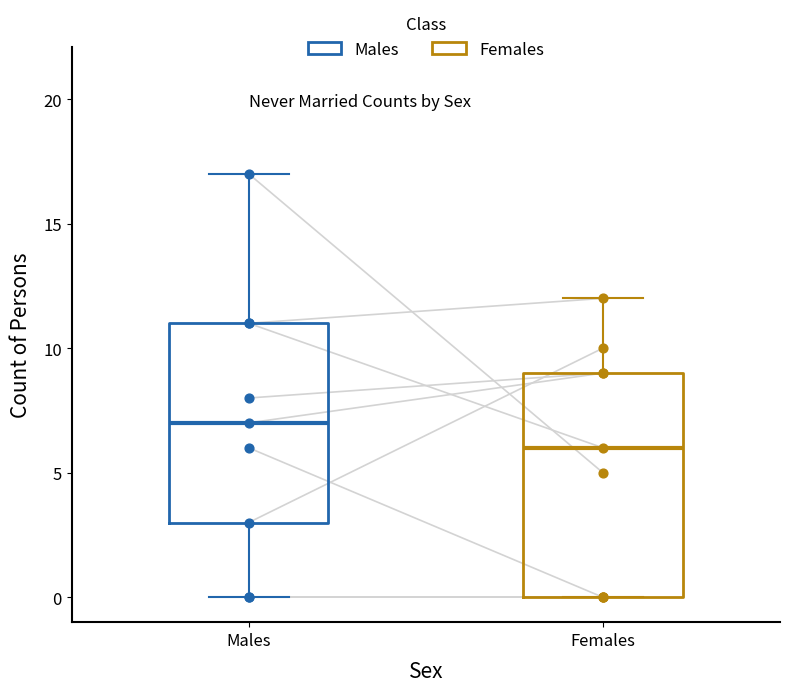

Which box's median line is the lowest?

Females